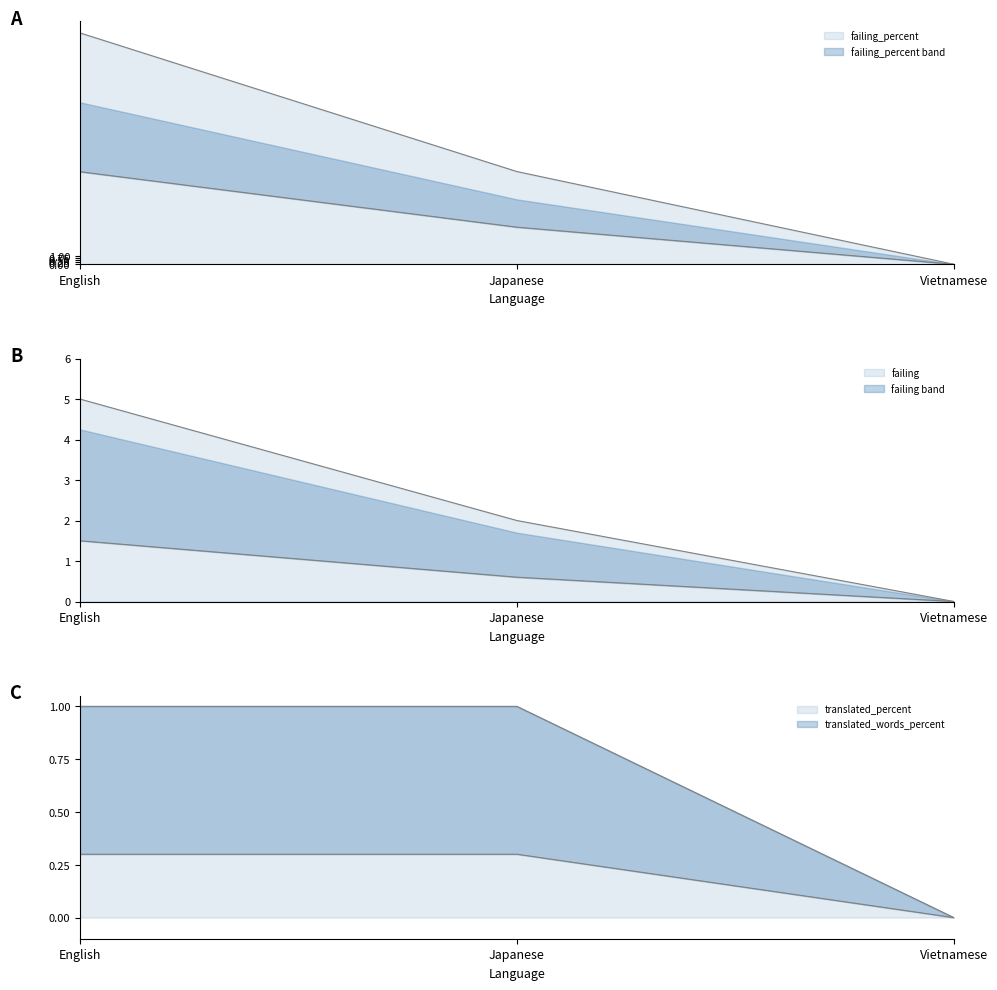

At which category is the sum across all series the highest?

English